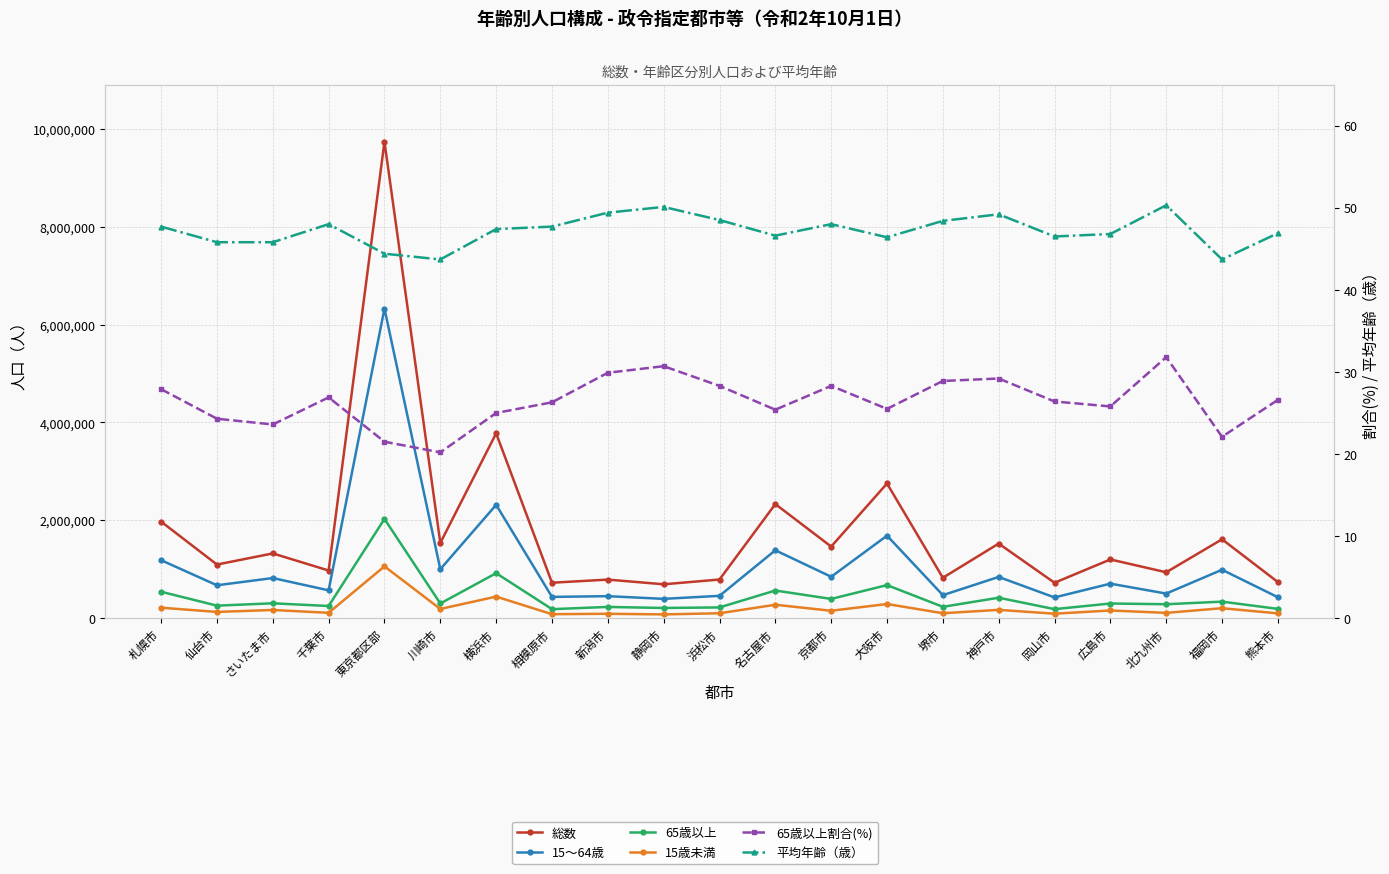

Is the value of 65歳以上 at 熊本市 greater than the value of 15～64歳 at 神戸市?

No